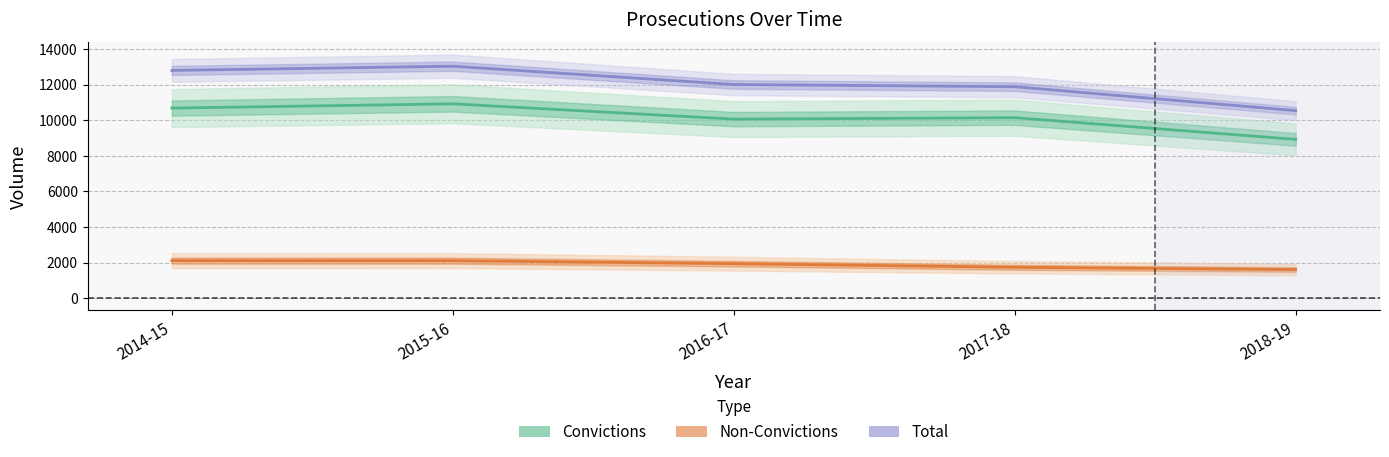

Which series has the largest range (max minus min)?

Total